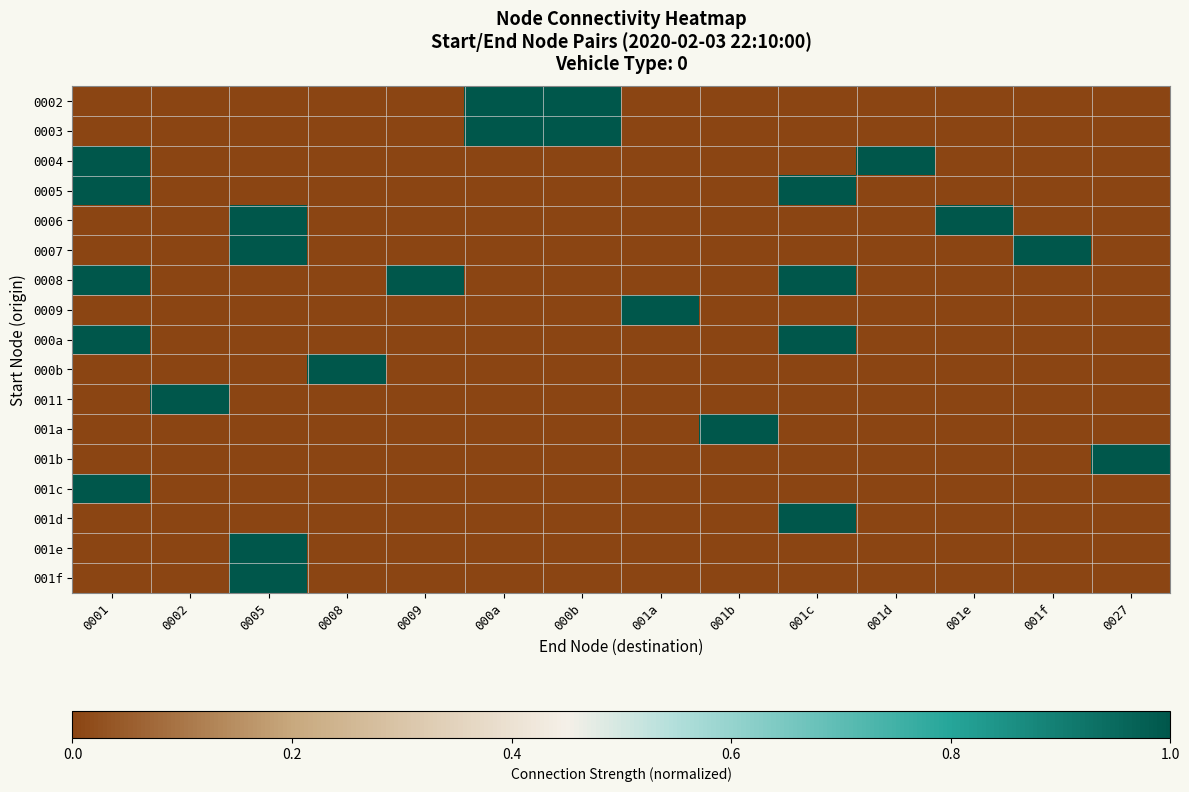

What is the total value across all series at 0009?

1